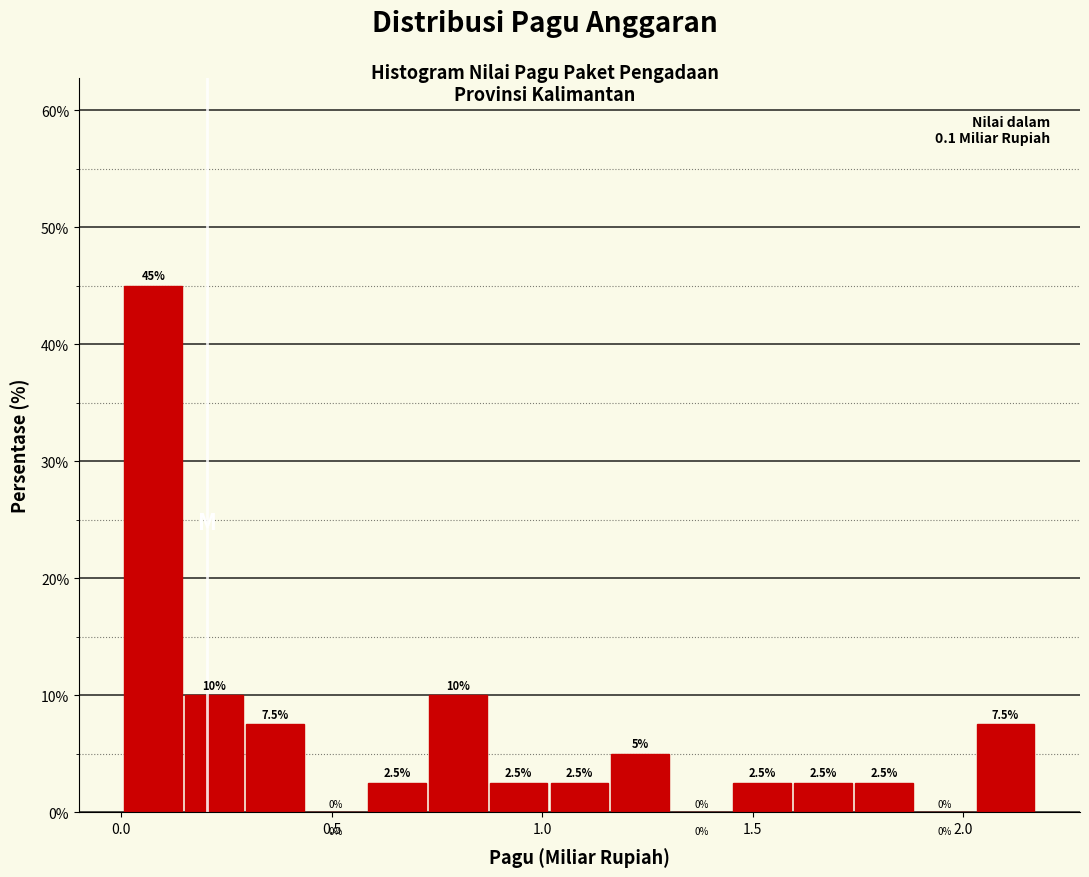

Around what value on the x-axis is the tallest bar? Give the approximate position of its centre, as read against the axis.

0.10